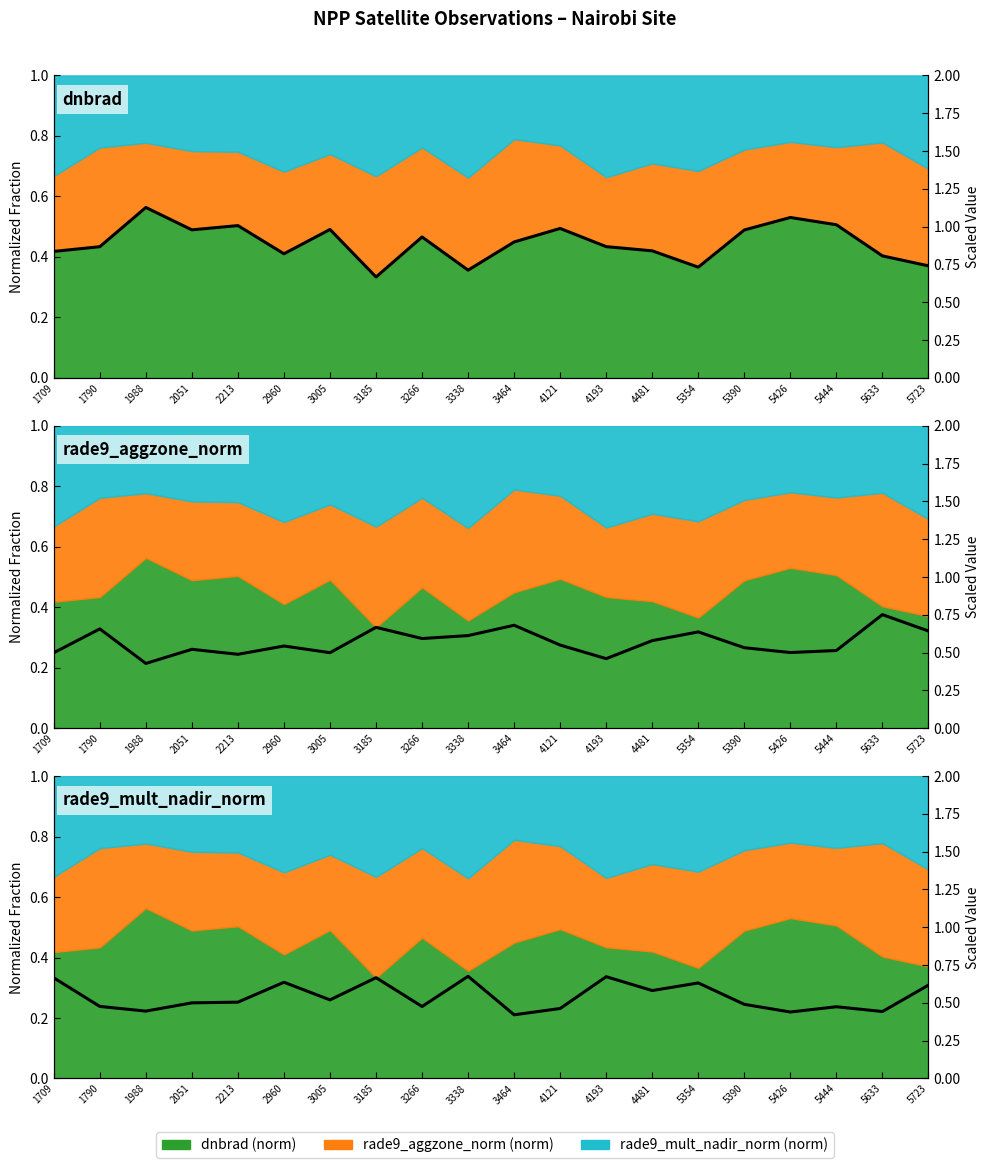

At which category does rade9_mult_nadir_norm reach its first local valley?

1988